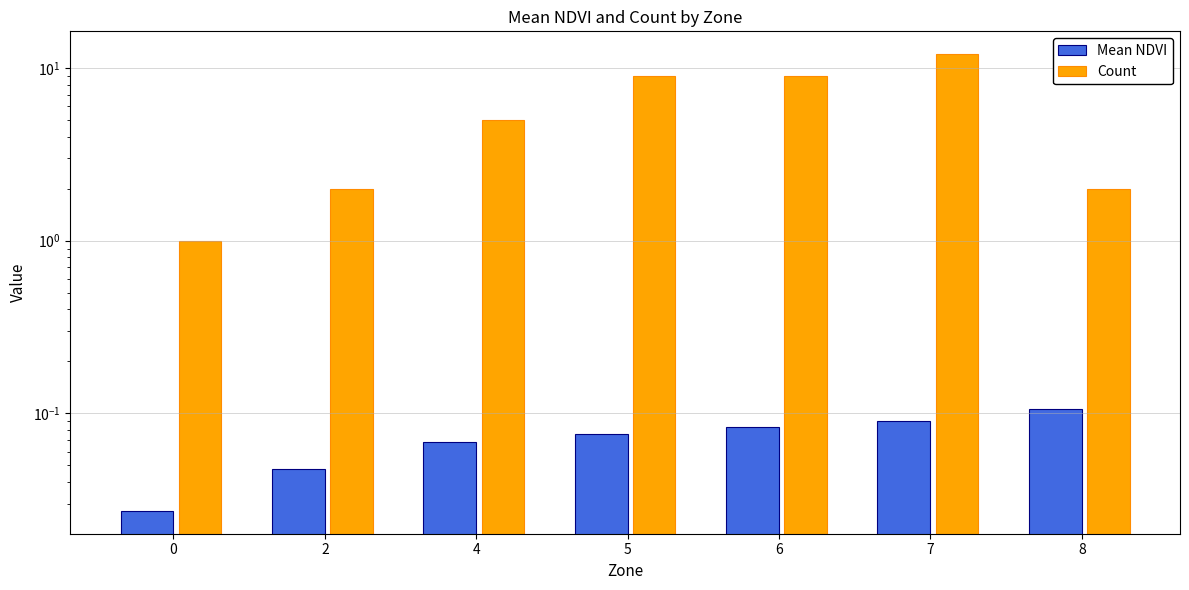

How many data points does each series have?

7